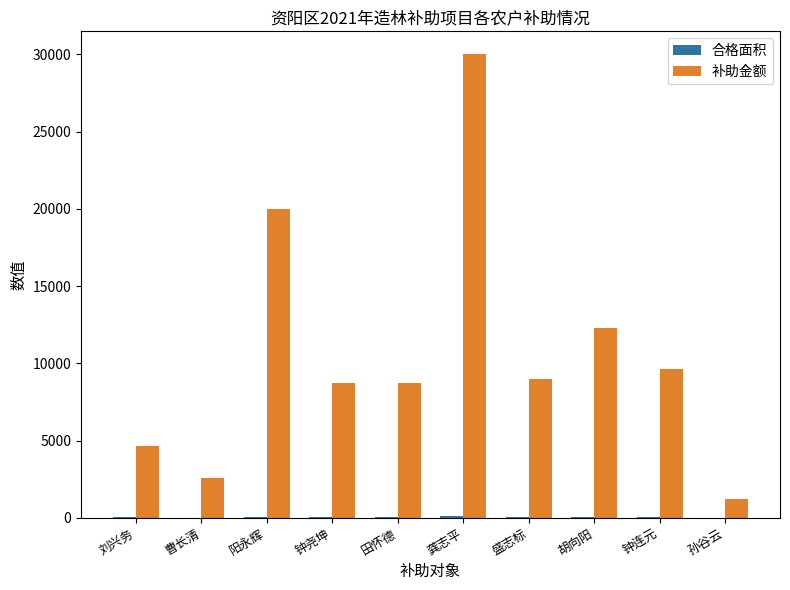

What is the greatest value displayed?

30000.0